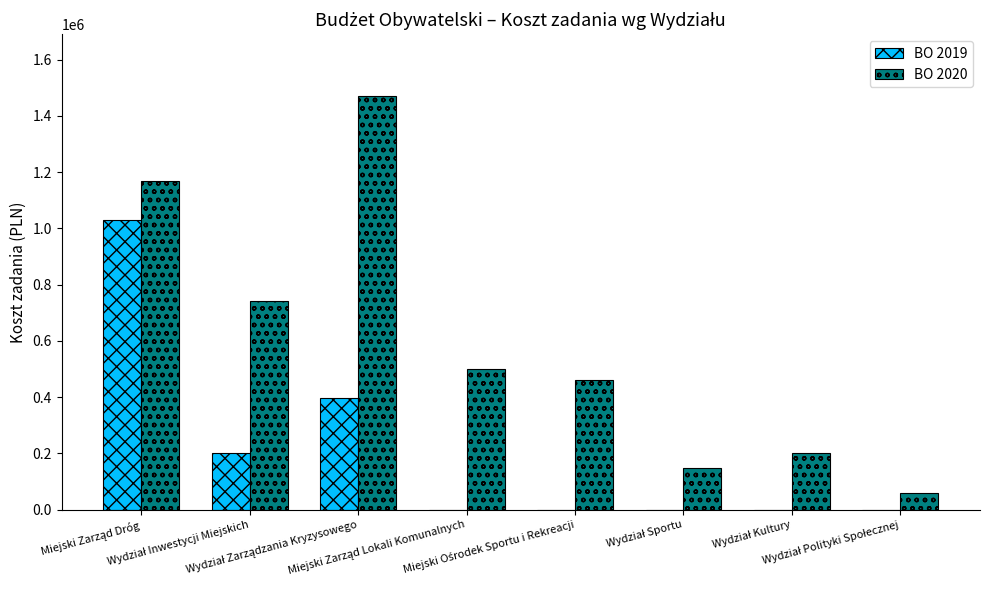

What is the maximum value shown in the chart?

1470000